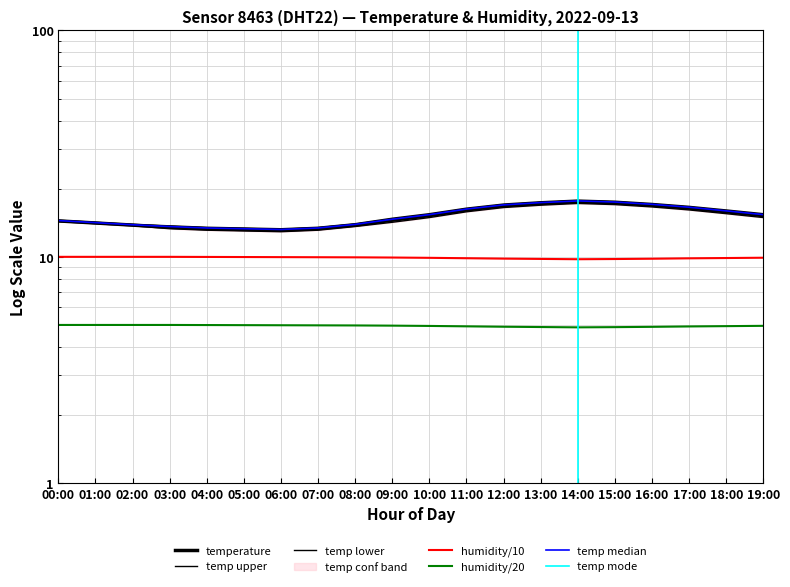

True or false: temp_lower has more than 2 points higher than both neighbors.

False